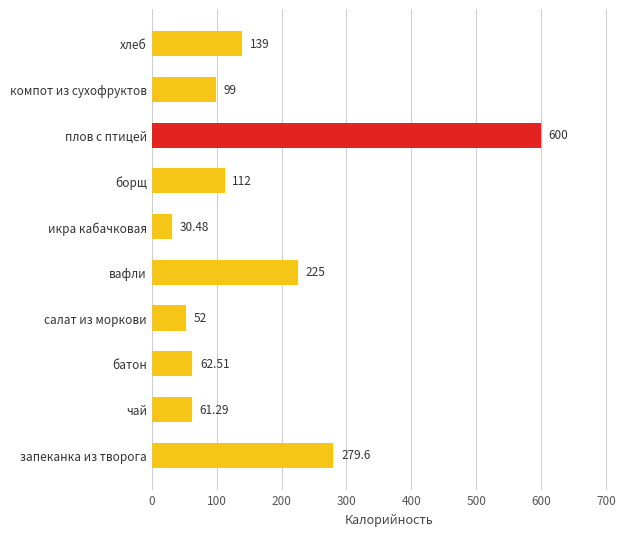

How many distinct data groups are displayed?

1